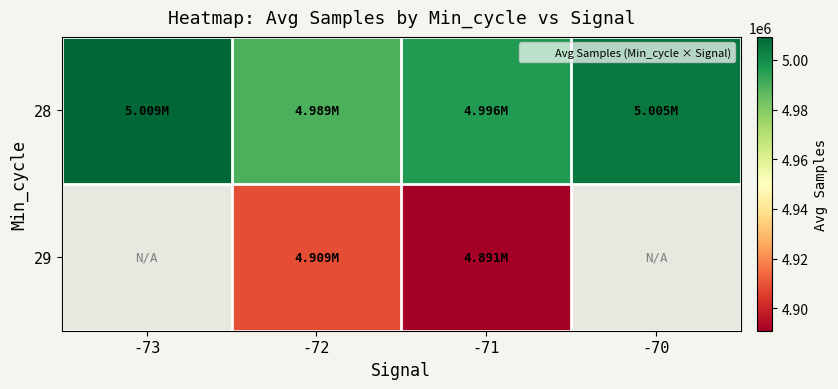

What is the difference between the 29 values at -72 and -71?

17731.0